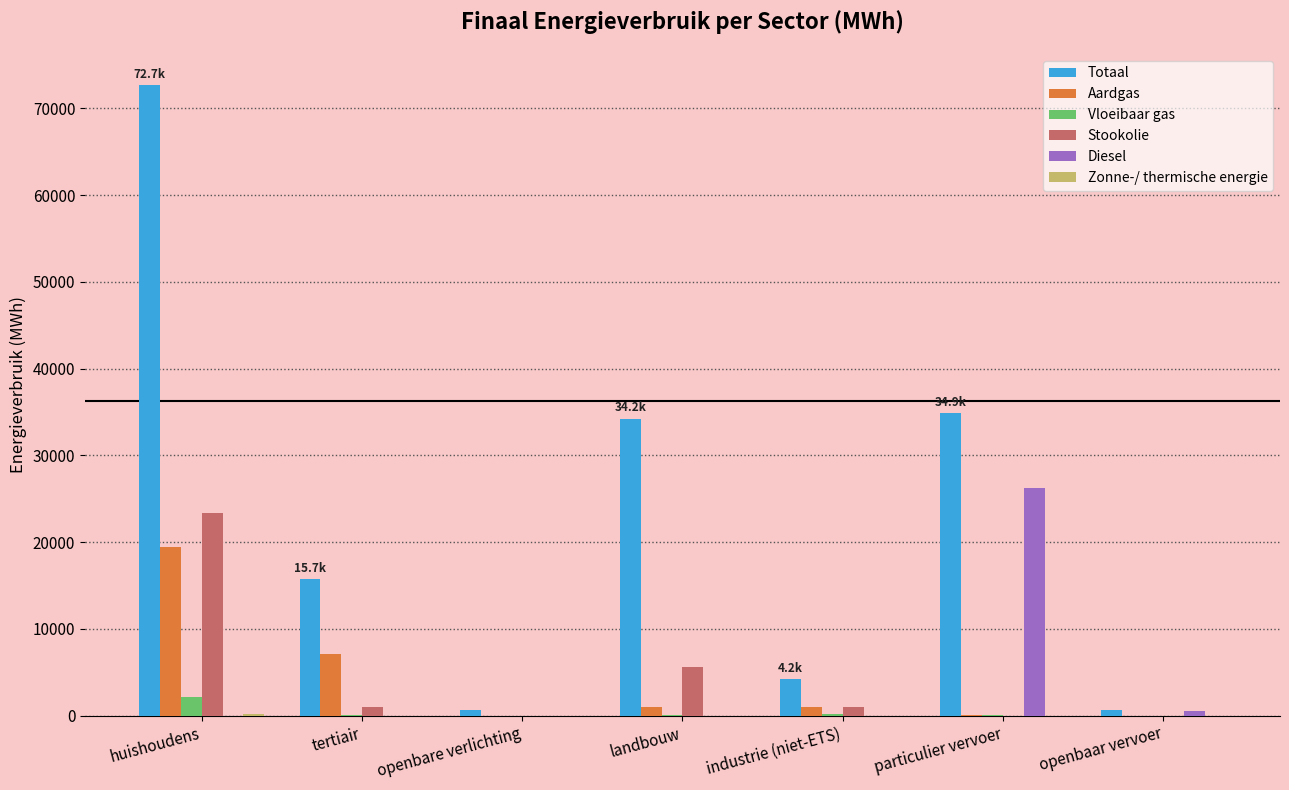

Which category has the highest value across all series?

huishoudens